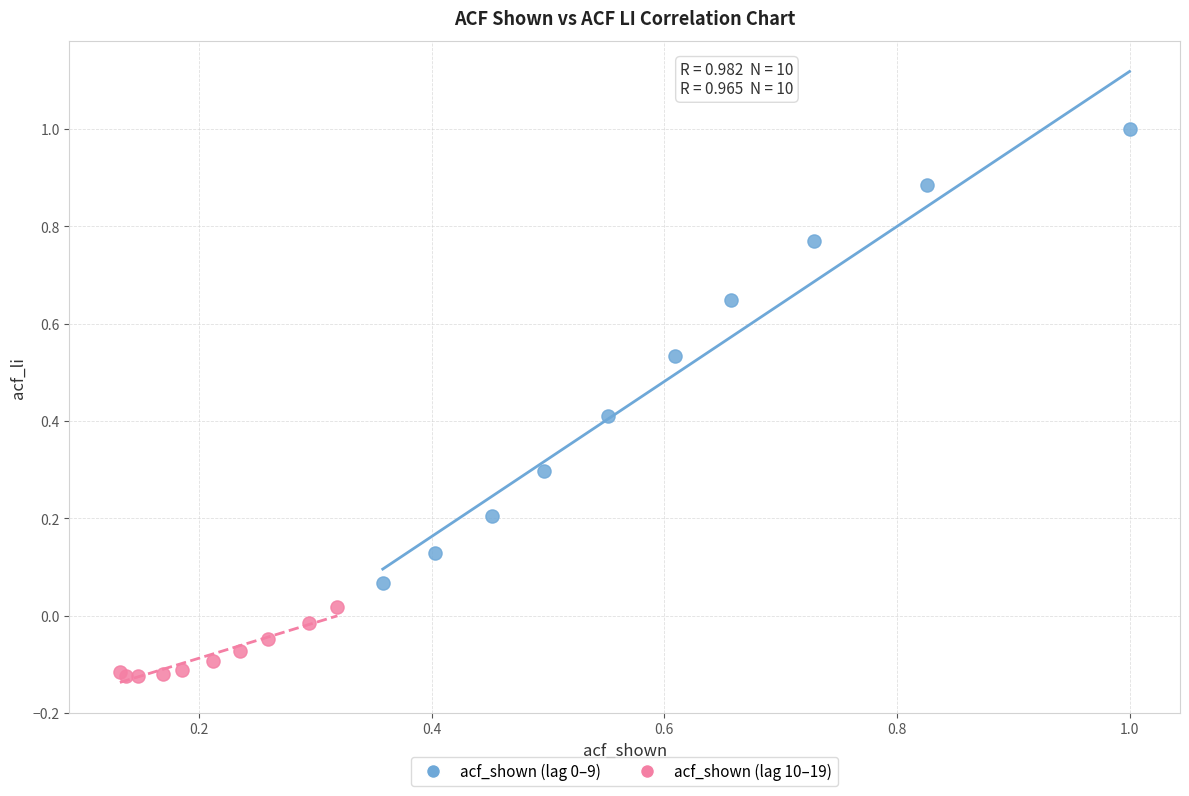

Which series contains the lowest Y value?

acf_shown (lag 10–19)